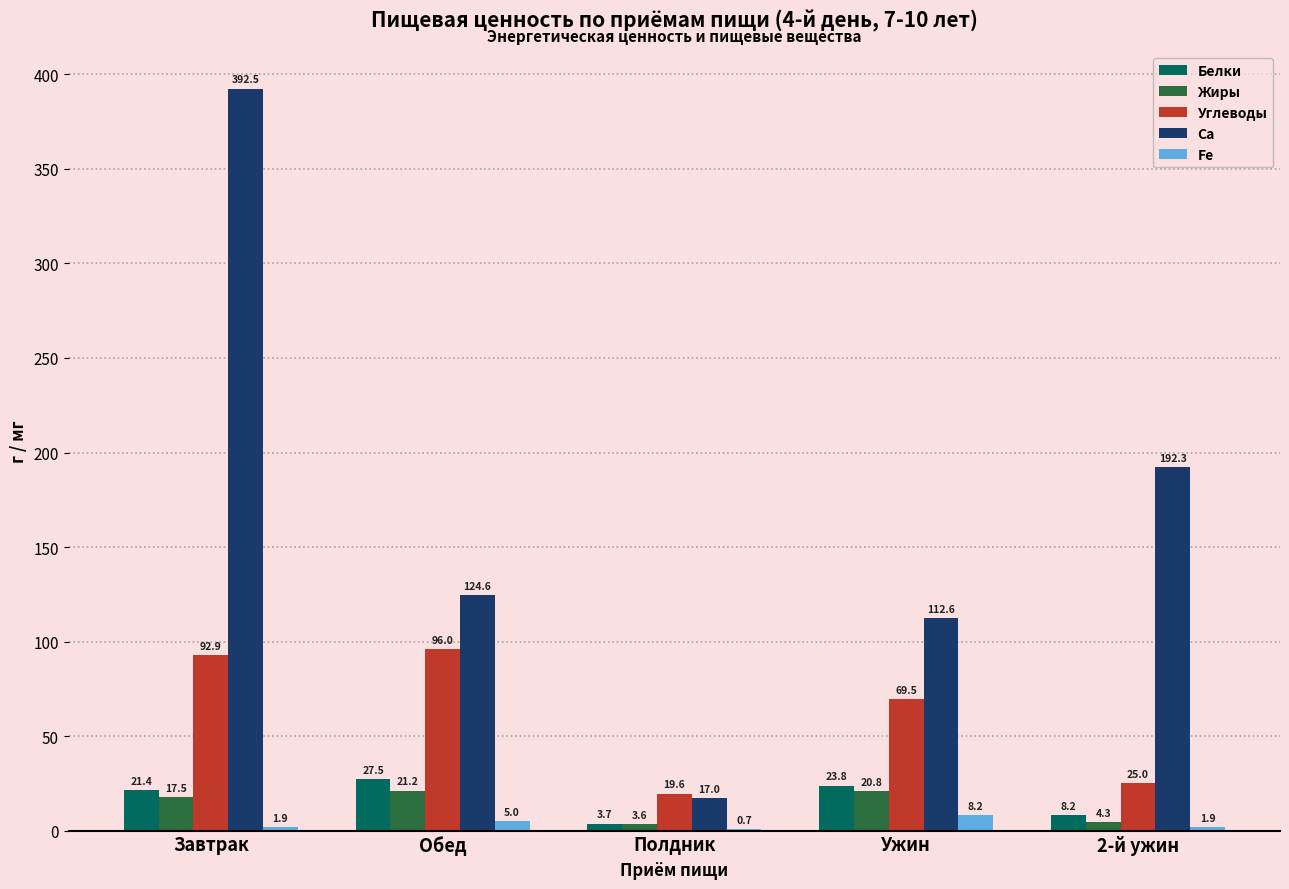

The Ca series shows 192.3 at 2-й ужин. True or false?

True